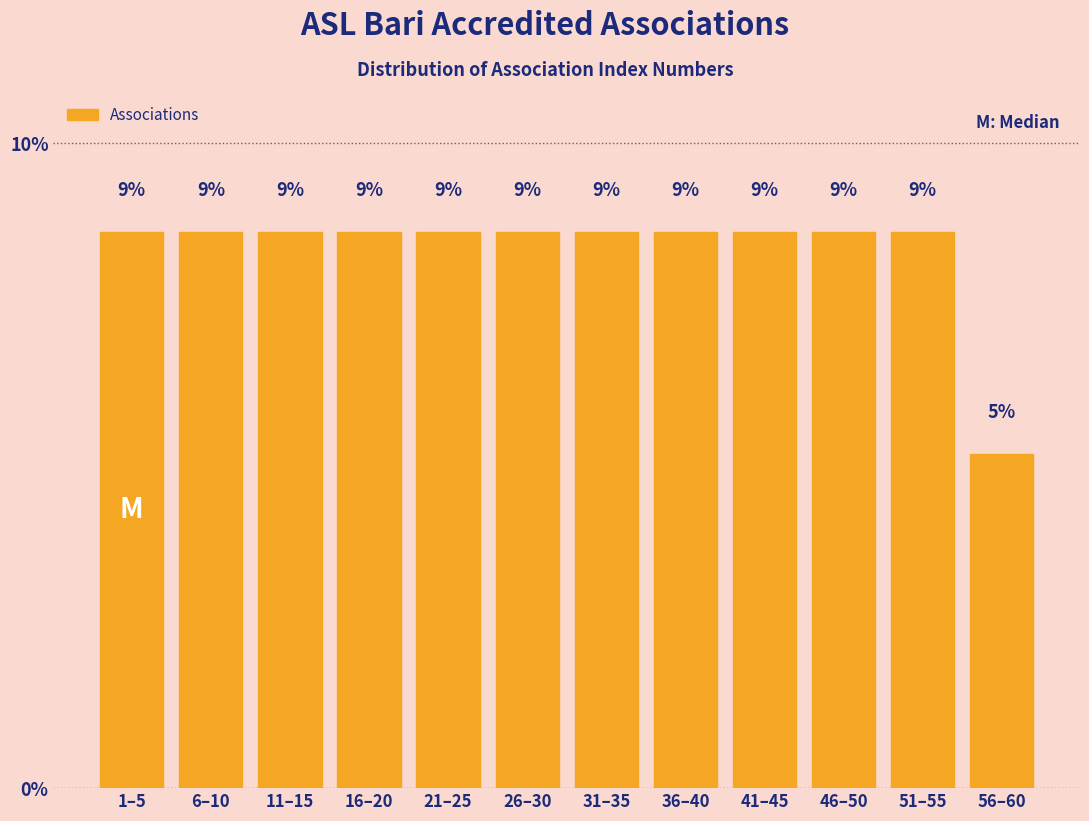

Does the chart contain any negative values?

No